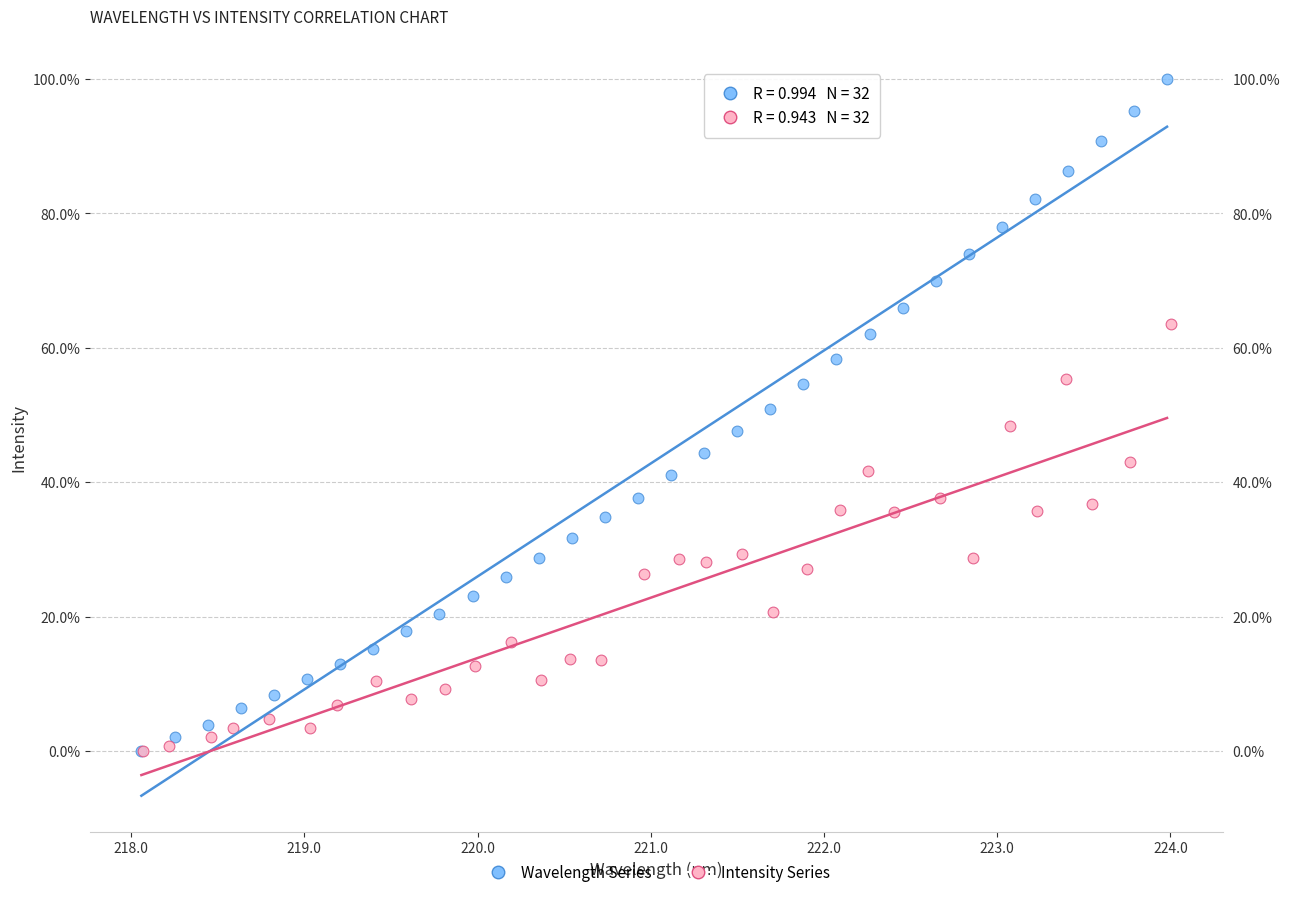

What are all the series names shown in the legend?

Wavelength Series, Intensity Series